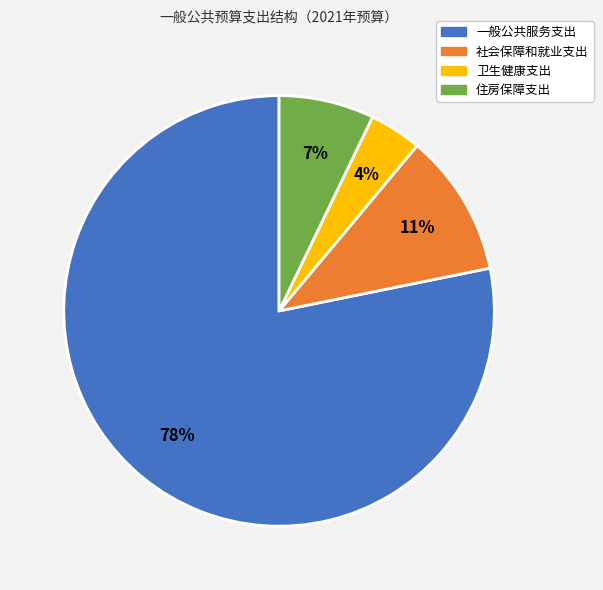

Which category has the biggest portion of the pie?

一般公共服务支出